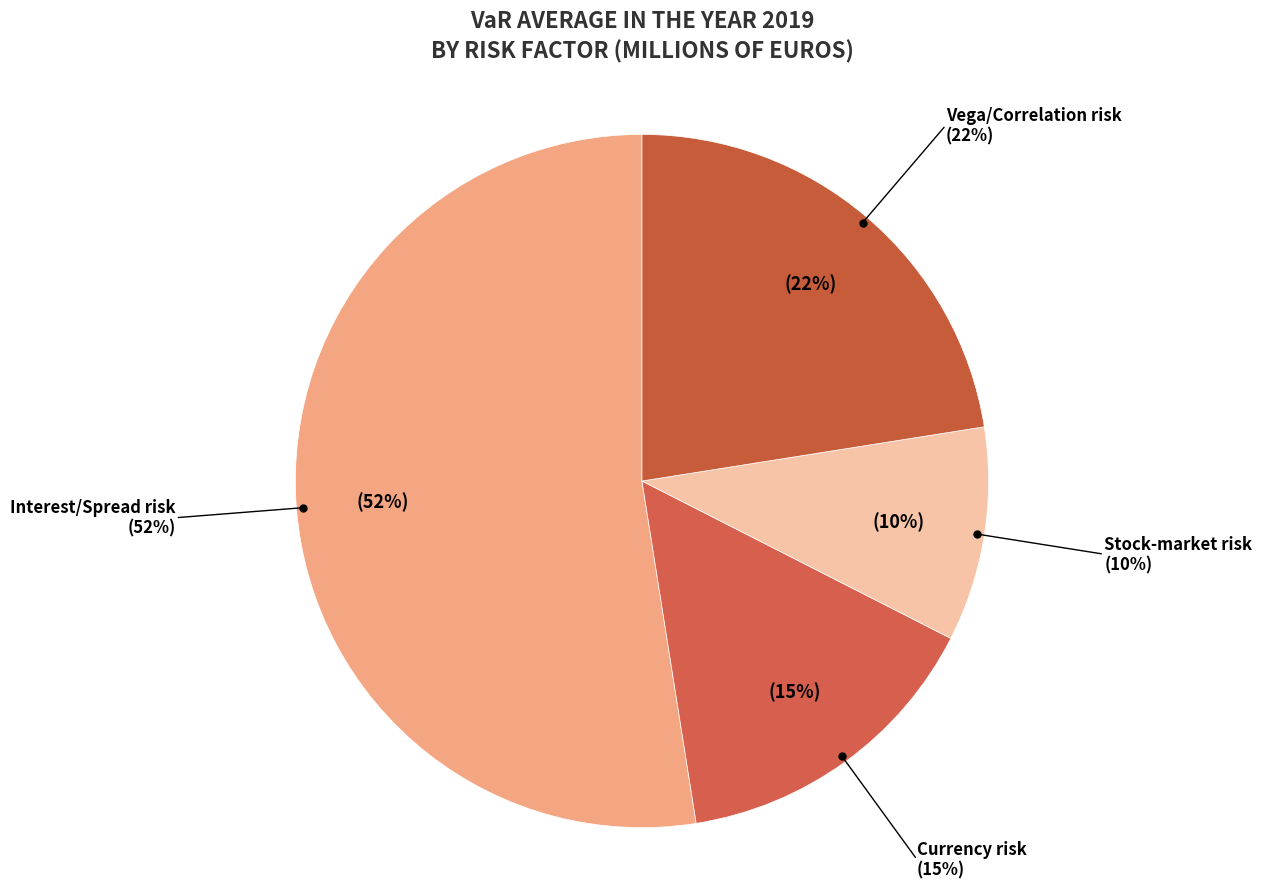

True or false: Stock-market risk accounts for 10% of the total.

True